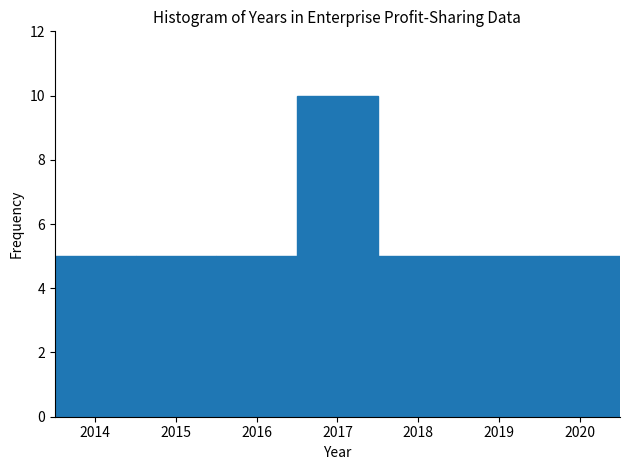

Reading left to right, list every bar in this chart as the range it spans on the x-axis followed by its height. The values are not printed on the chart, so give them approximately, as read against the axis.

2013.5 to 2014.5: 5
2014.5 to 2015.5: 5
2015.5 to 2016.5: 5
2016.5 to 2017.5: 10
2017.5 to 2018.5: 5
2018.5 to 2019.5: 5
2019.5 to 2020.5: 5